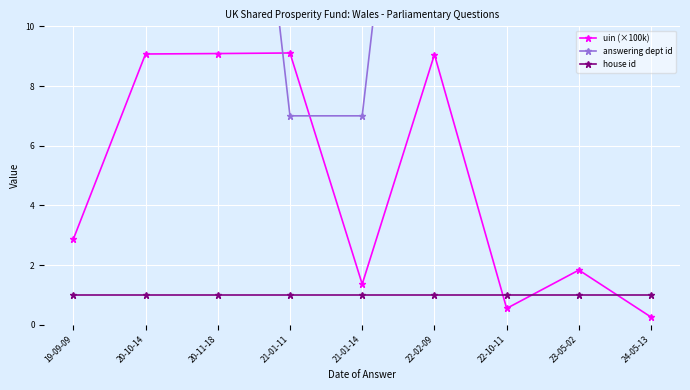

Which series has the largest total across all categories?

answering dept id